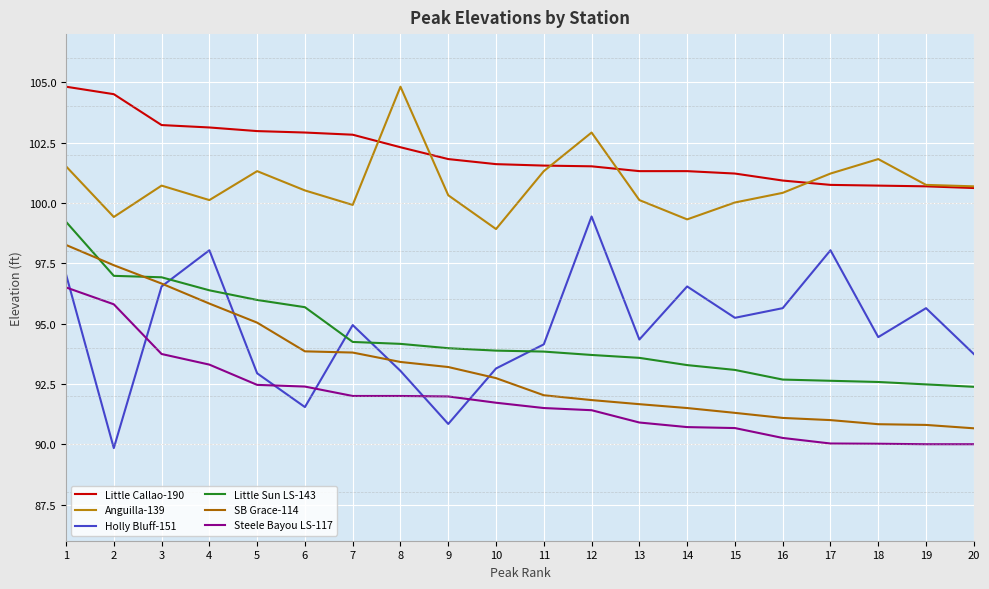

Between 3 and 20, which series saw the biggest shift?

SB Grace-114